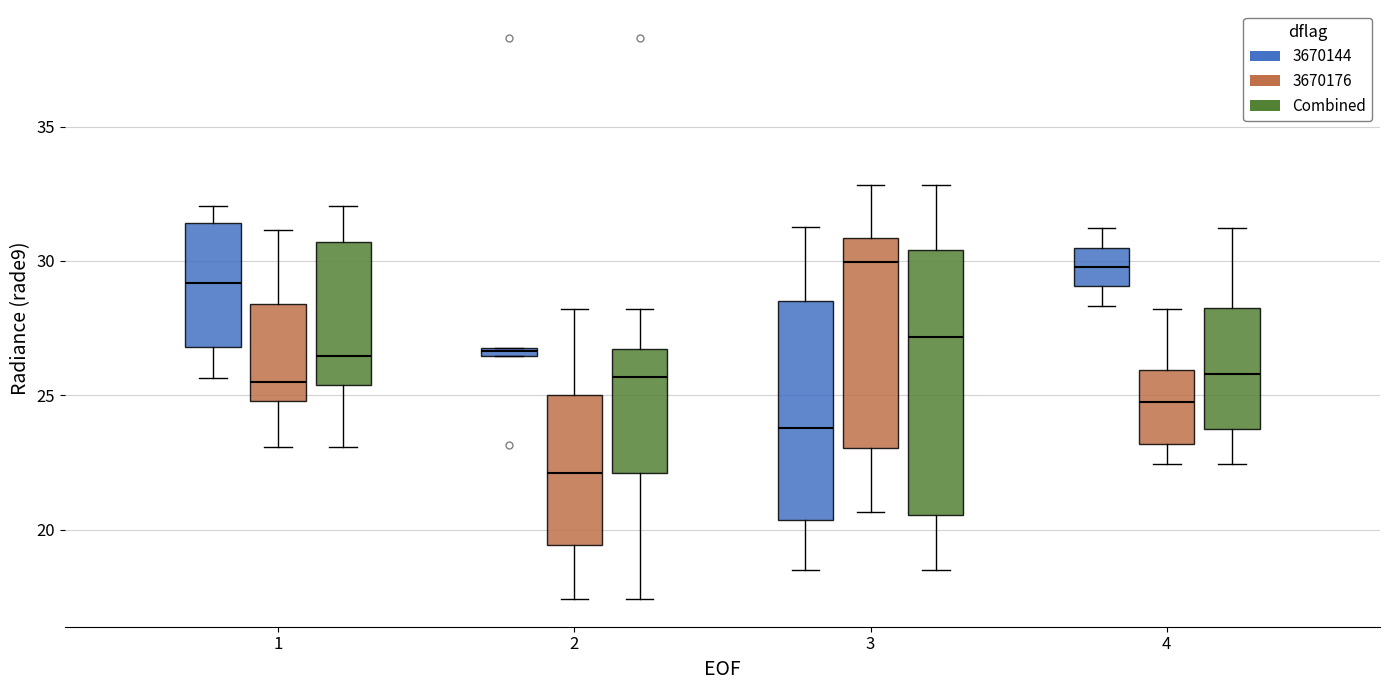

Which box's median line is the lowest?

2 (3670176)